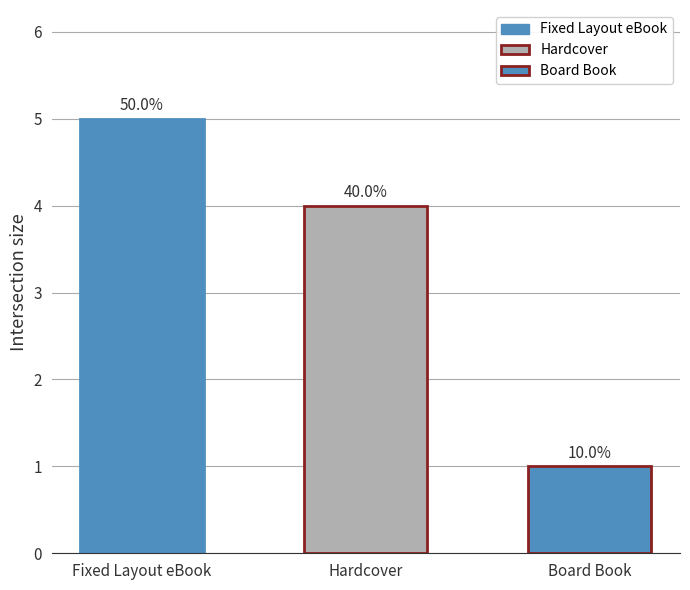

The chart shows a value of 7 at Fixed Layout eBook. True or false?

False